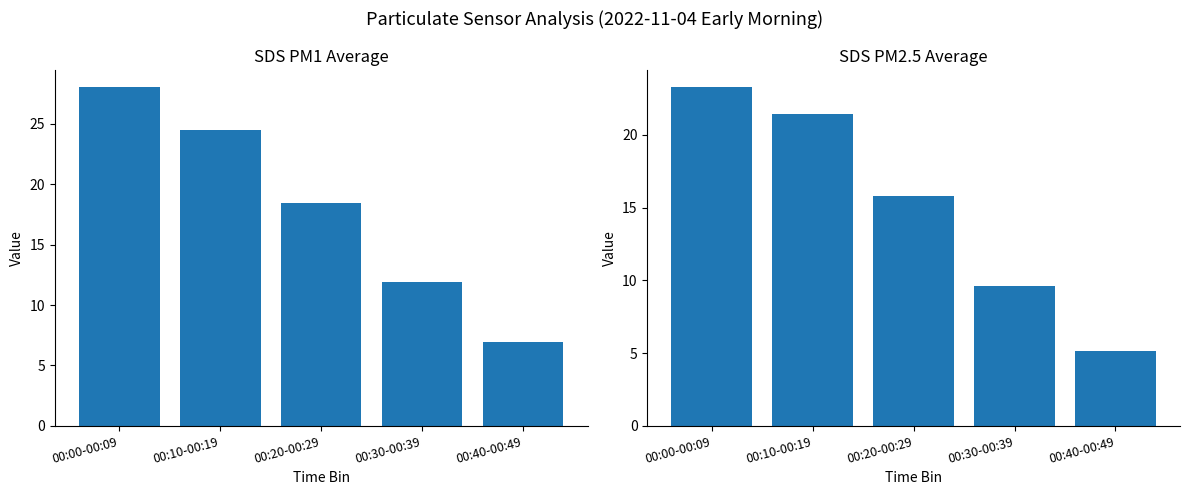

At which category does the chart reach its peak across all series?

00:00-00:09